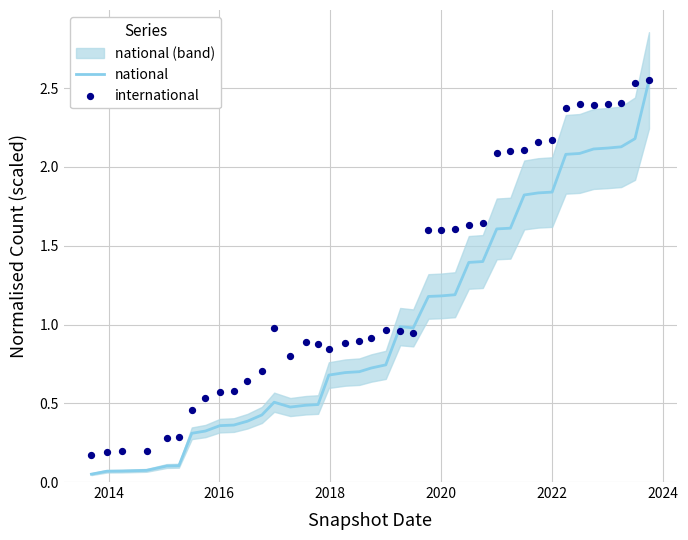

At how many categories does at least one series exceed 0?

40